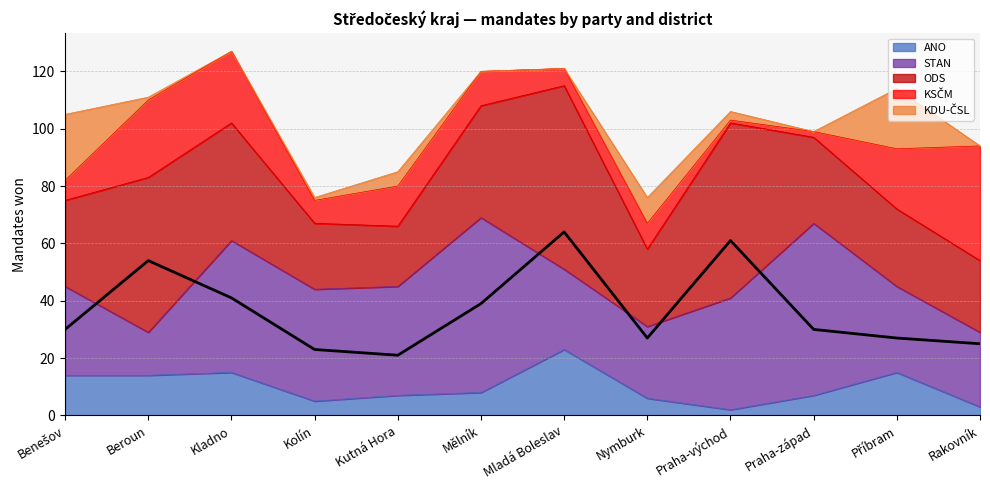

Is it true that the value at Praha-východ is 36?

False